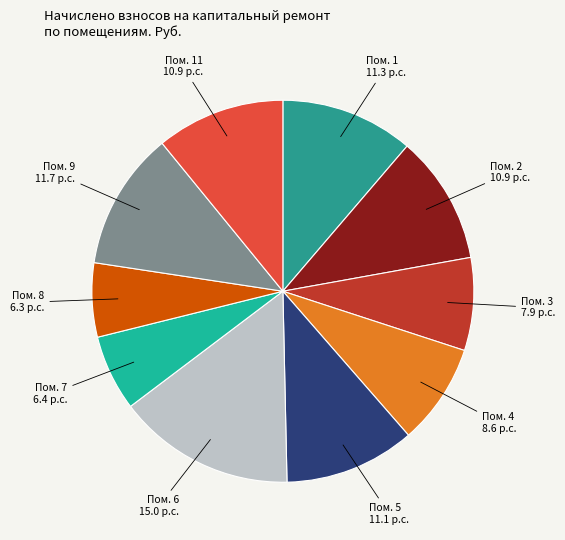

Count the number of slices in the pie.

10